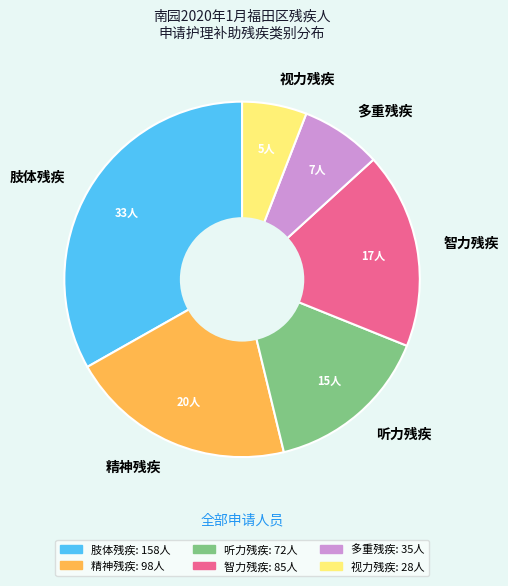

Is the sum of 视力残疾 and 多重残疾 greater than half?

No